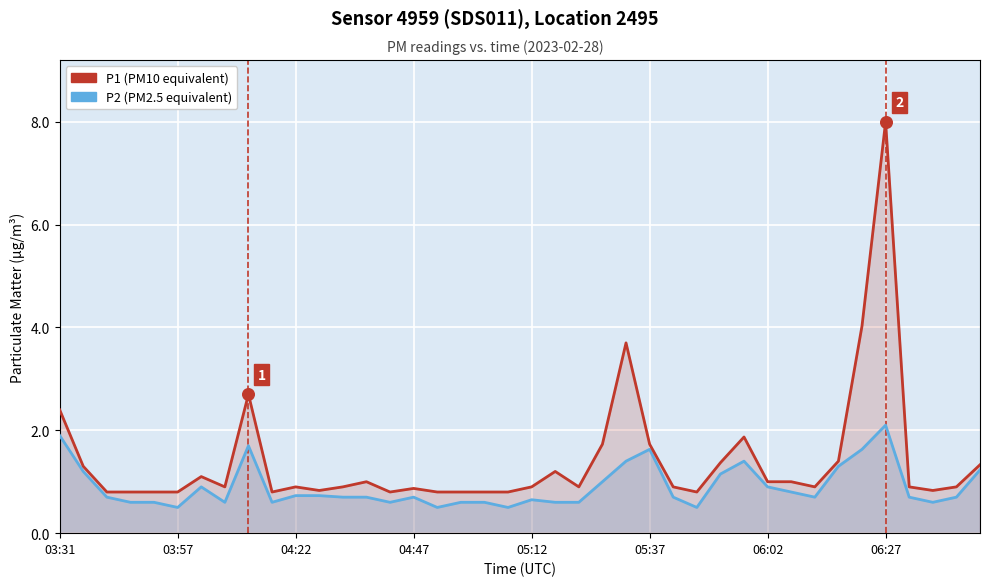

Which series has the largest total across all categories?

P1